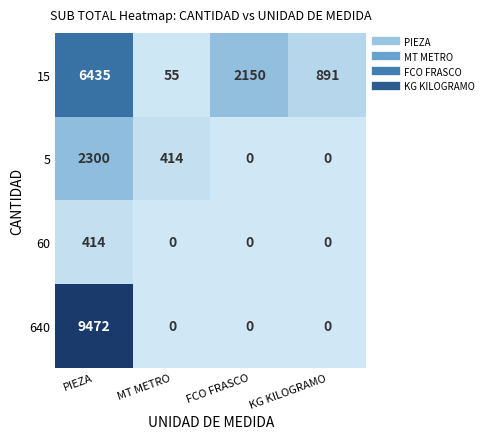

Reading left to right, transcribe all the data shown in this chart.

15: PIEZA=6435	MT METRO=55	FCO FRASCO=2150	KG KILOGRAMO=891
5: PIEZA=2300	MT METRO=414	FCO FRASCO=0	KG KILOGRAMO=0
60: PIEZA=414	MT METRO=0	FCO FRASCO=0	KG KILOGRAMO=0
640: PIEZA=9472	MT METRO=0	FCO FRASCO=0	KG KILOGRAMO=0